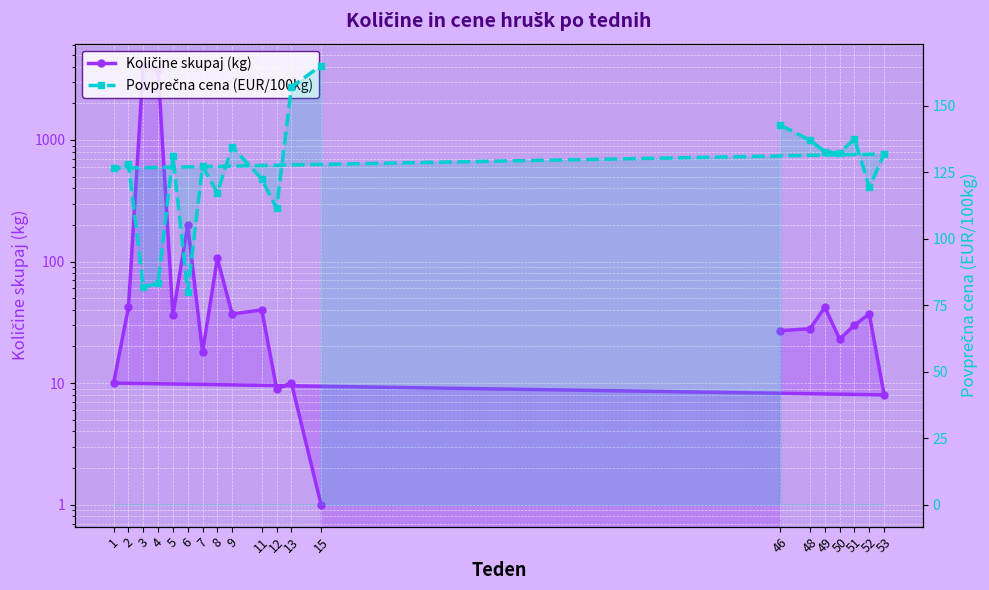

Rank the series at 46 from lowest to highest value.

Količine skupaj (kg), Povprečna cena (EUR/100kg)